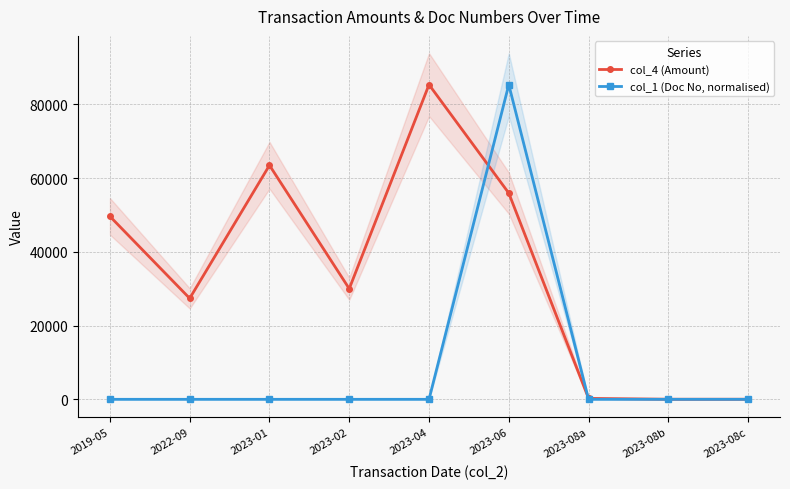

What is the maximum value shown in the chart?

85350.0